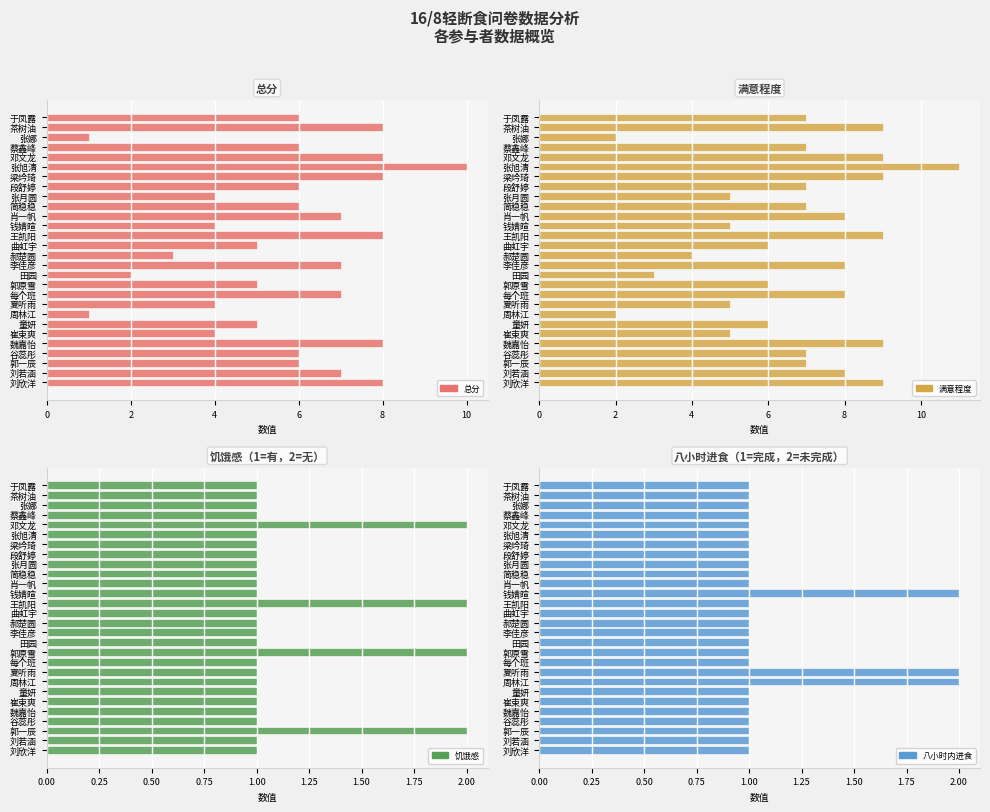

What is the sum of the 八小时内进食 values at 魏嘉怡 and 钱婧暄?

3